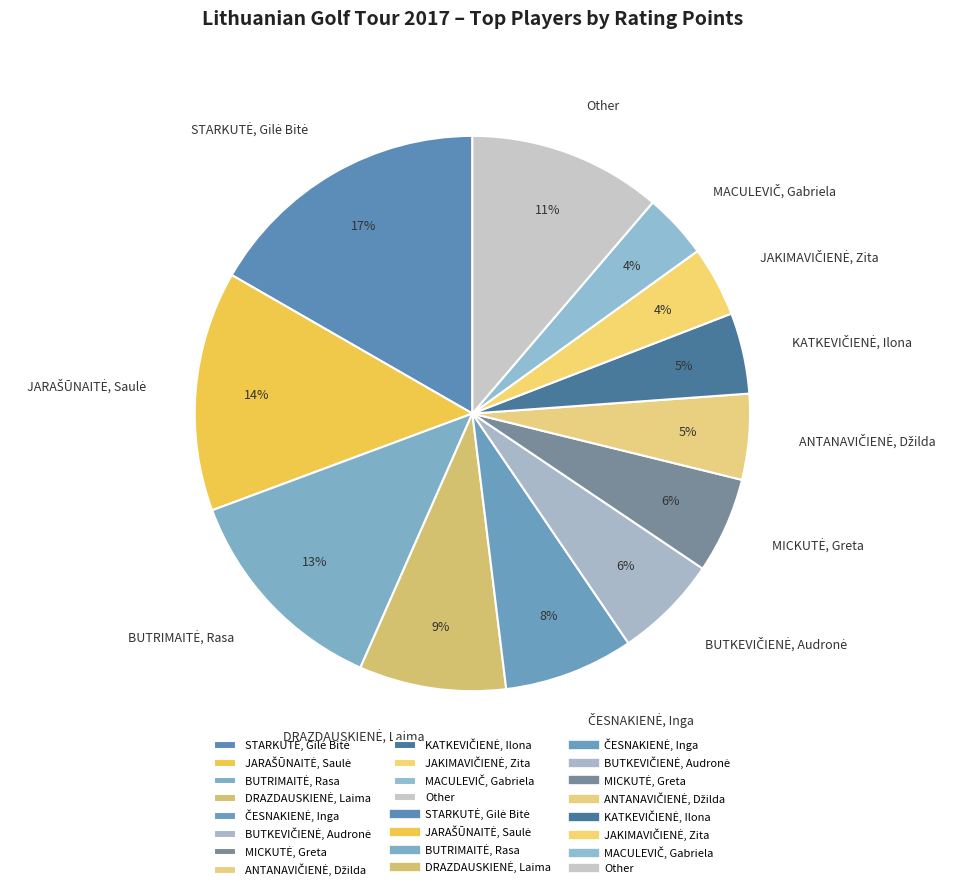

How many segments does this pie chart have?

12